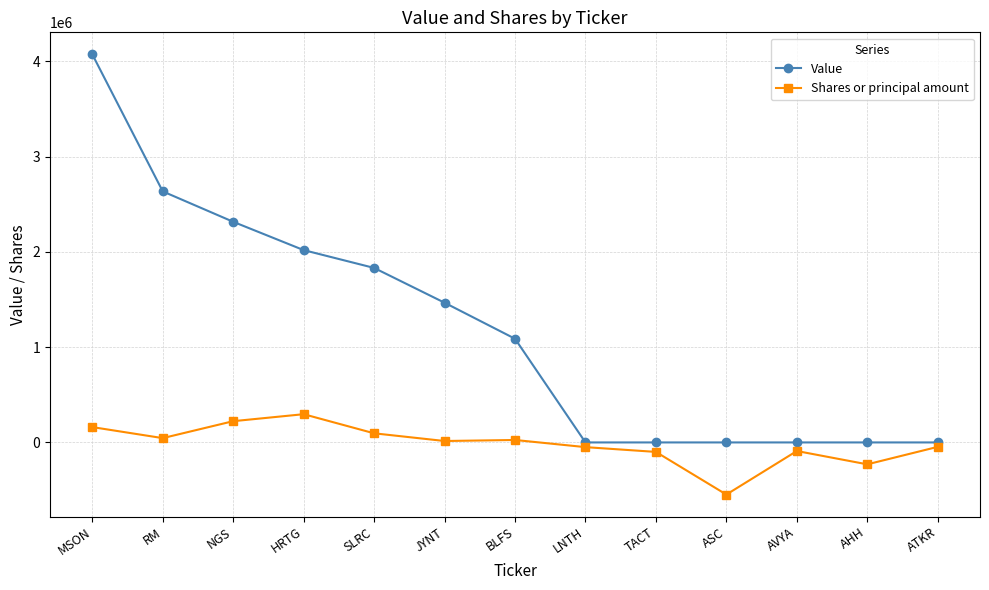

Does the chart display data point markers on the line(s)?

Yes